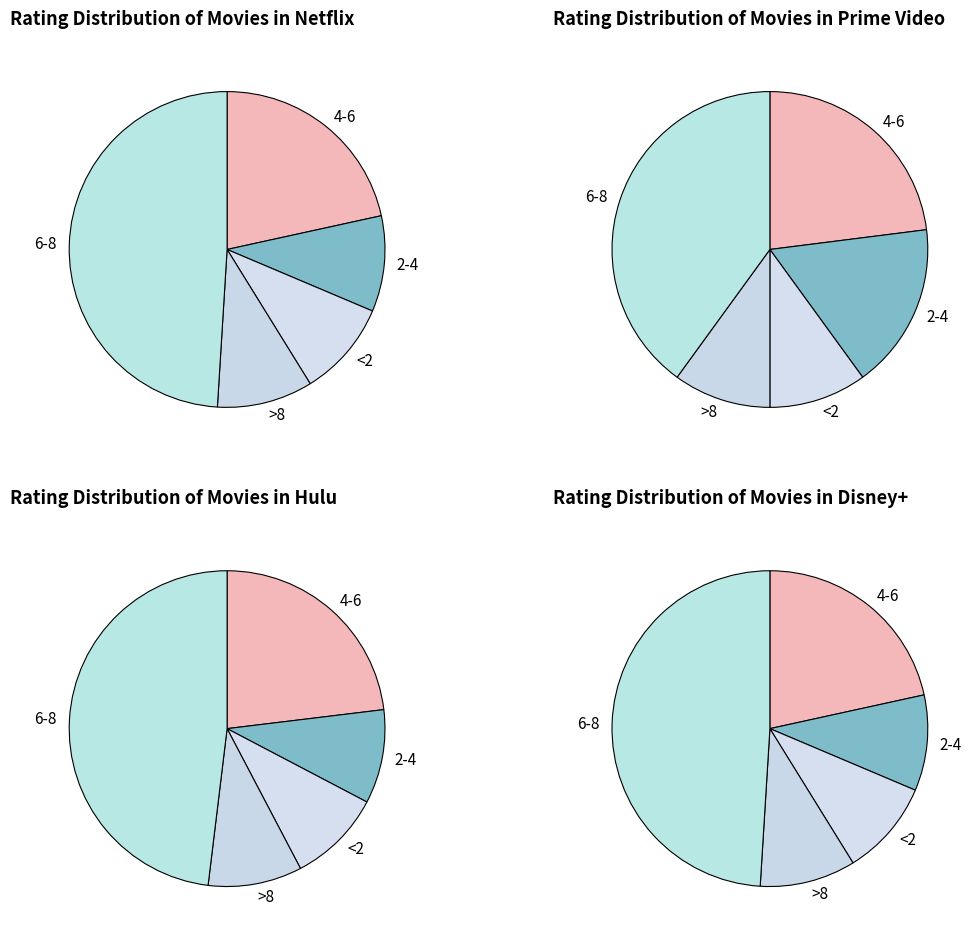

The 6-8 slice represents 49% of the pie. True or false?

True